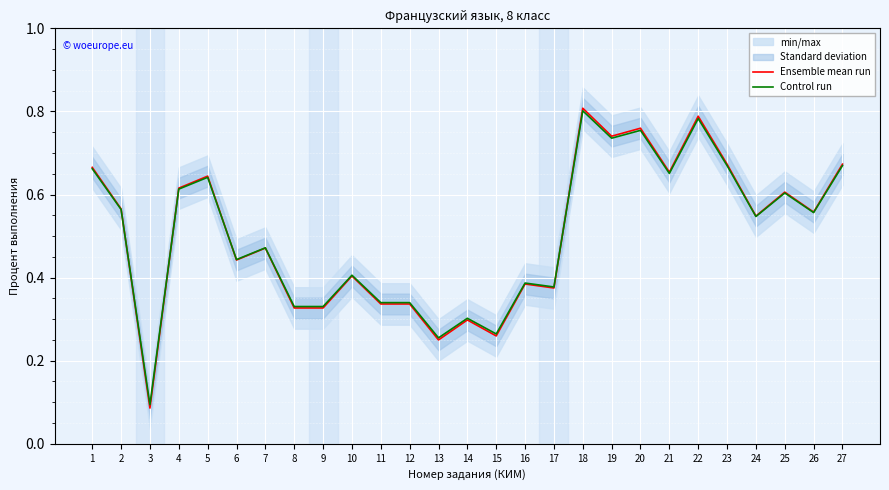

What is the lowest value of the Ensemble mean run series?

0.1